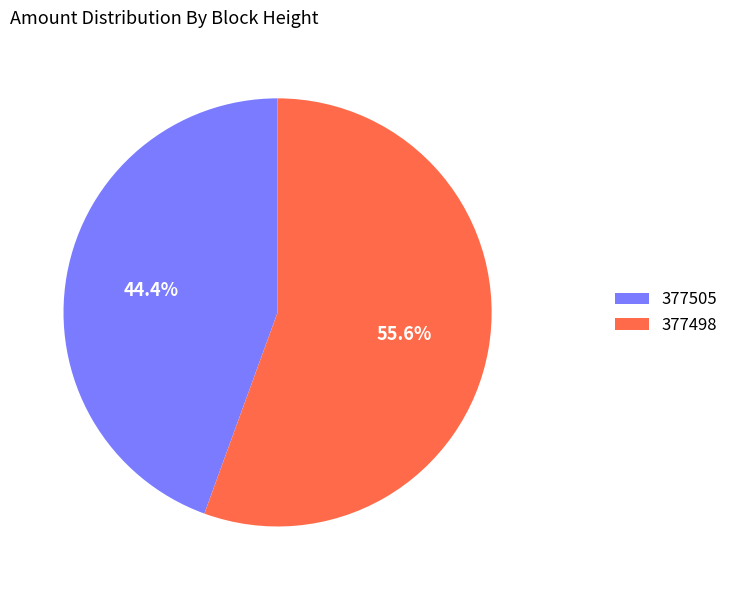

Approximately how many times larger is the value at 377505 compared to 377498?

0.8